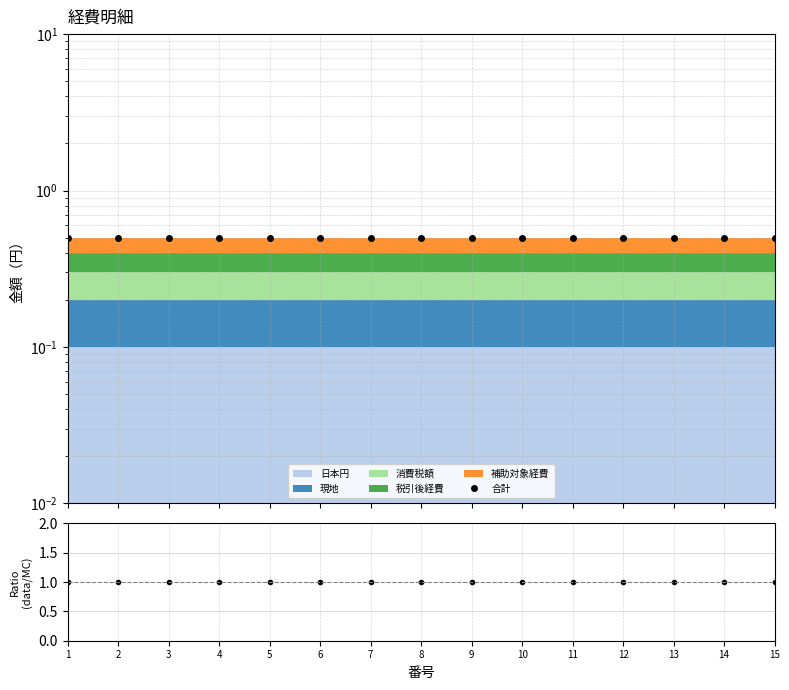

The value of ratio at 10 is 1.0. True or false?

True